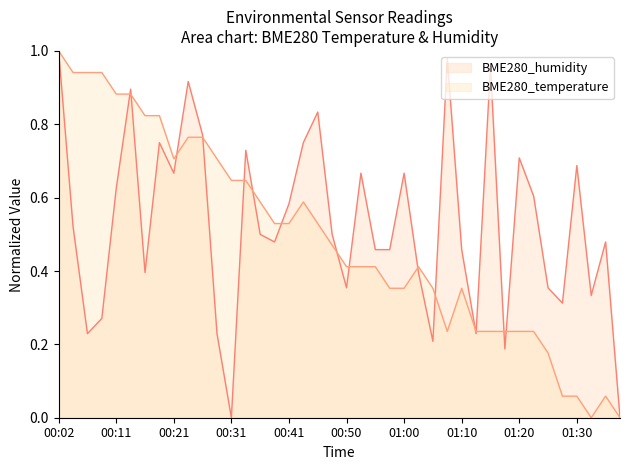

What position from the left is 01:27?

36